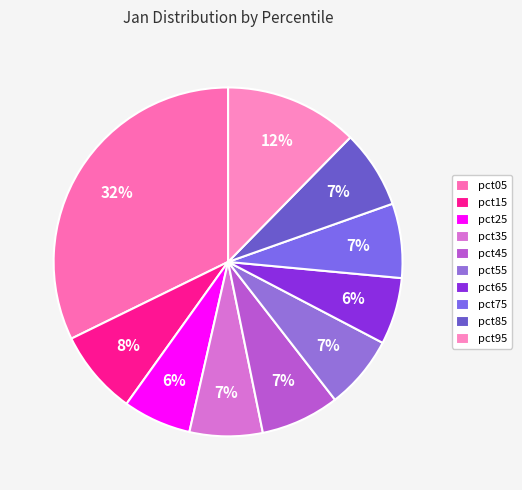

How many slices are in this pie chart?

10